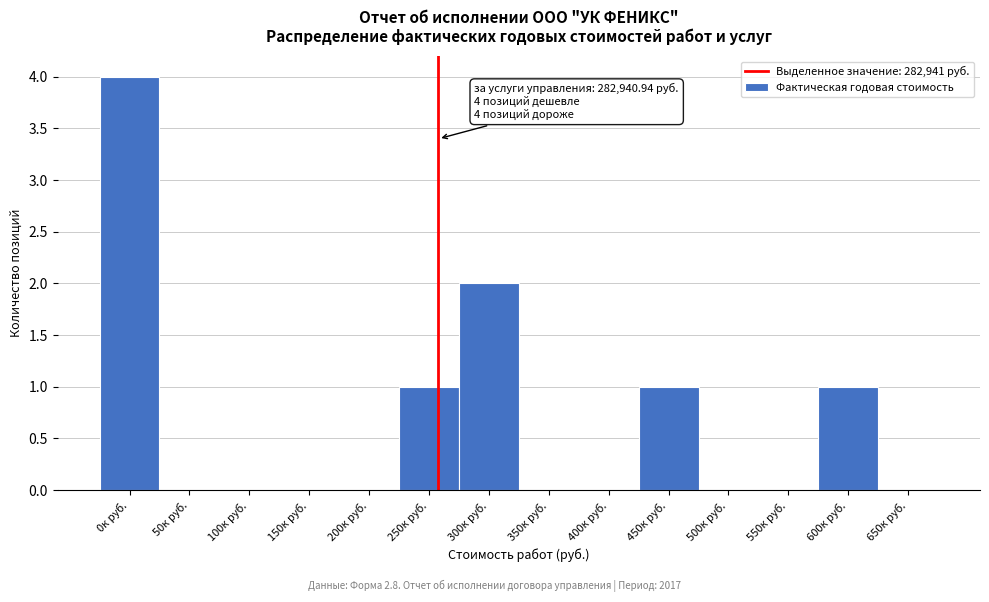

Reading left to right, list all the values displayed in this chart.

0к руб.=4	50к руб.=0	100к руб.=0	150к руб.=0	200к руб.=0	250к руб.=1	300к руб.=2	350к руб.=0	400к руб.=0	450к руб.=1	500к руб.=0	550к руб.=0	600к руб.=1	650к руб.=0